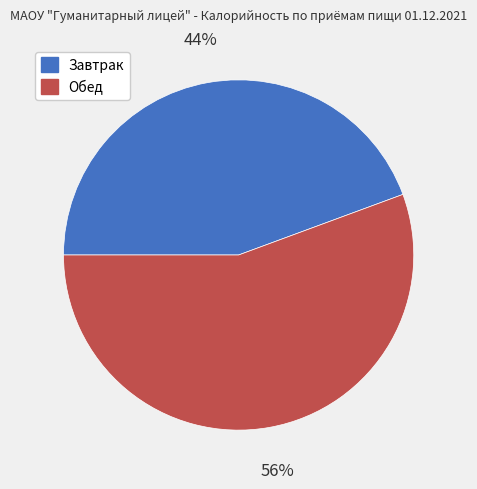

Between Завтрак and Обед, which is larger?

Обед